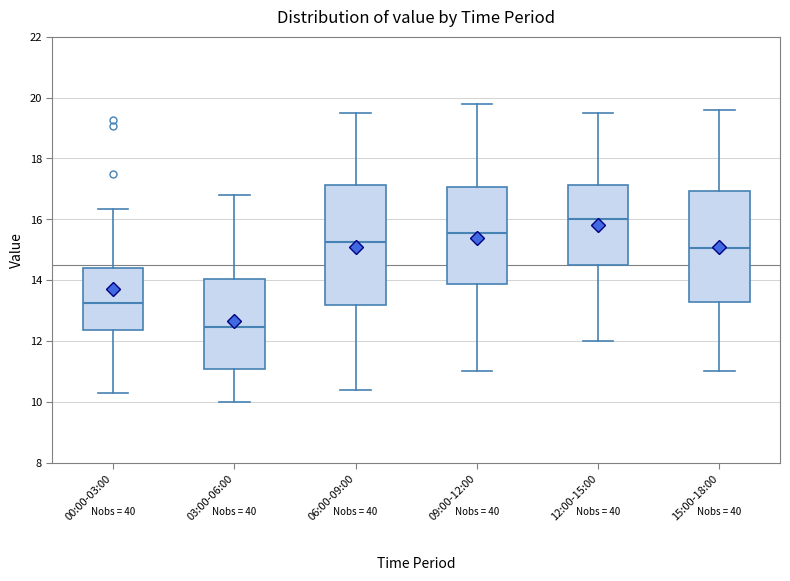

Where does the lower whisker of the box for 03:00-06:00 end on the y-axis? The values are not printed on the chart, so give them approximately, as read against the axis.

10.0